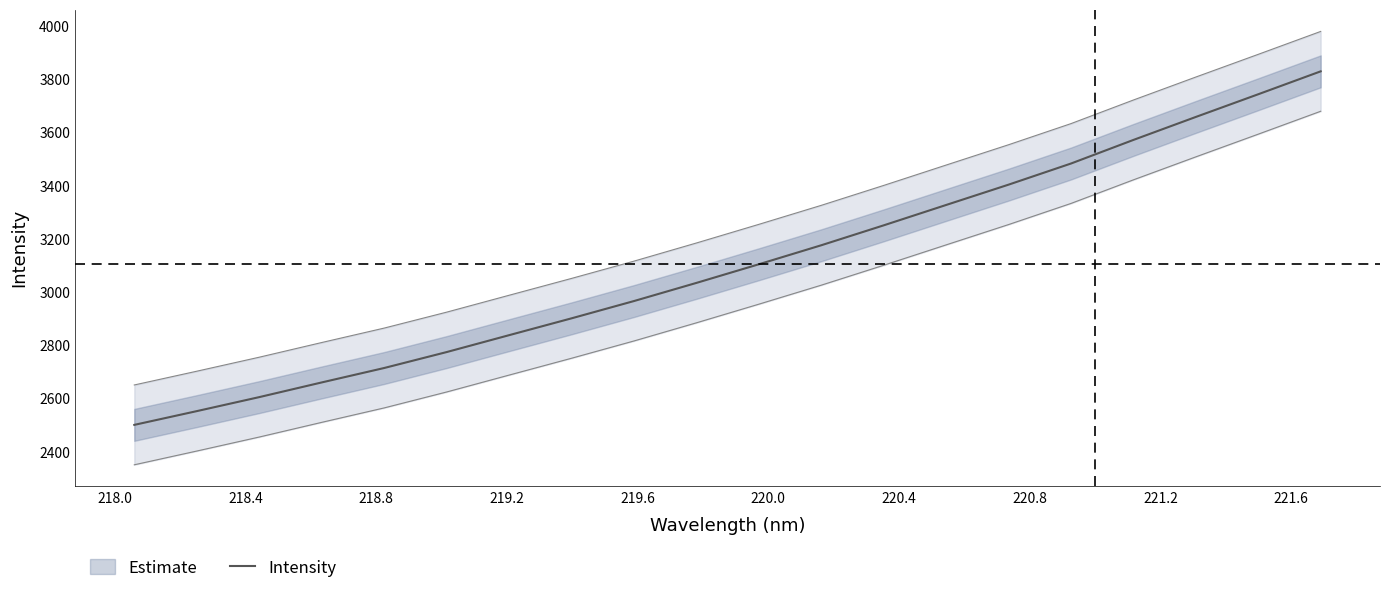

What is the maximum value for Intensity?

3830.2